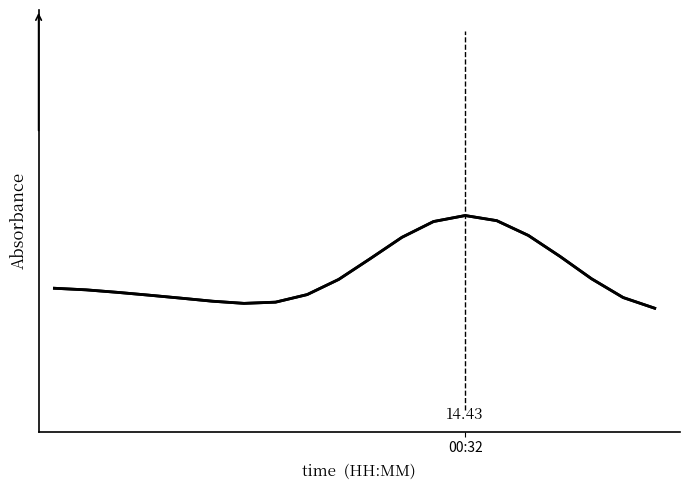

Reading left to right, extract all data points from this chart.

14.3	14.3	14.3	14.3	14.2	14.2	14.2	14.2	14.3	14.3	14.3	14.3	14.3	14.4	14.3	14.3	14.3	14.3	14.3	14.2